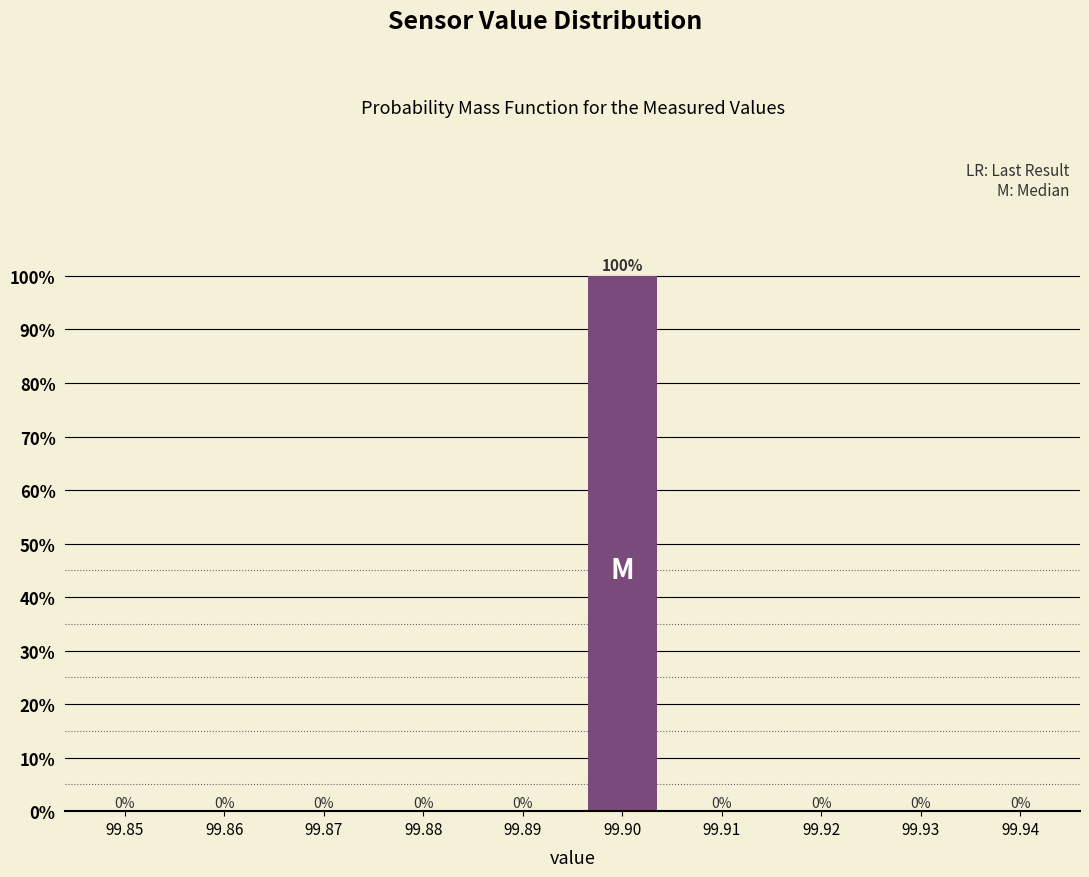

Reading right to left, what are all the values shown in this chart?

99.94=0	99.93=0	99.92=0	99.91=0	99.90=100	99.89=0	99.88=0	99.87=0	99.86=0	99.85=0